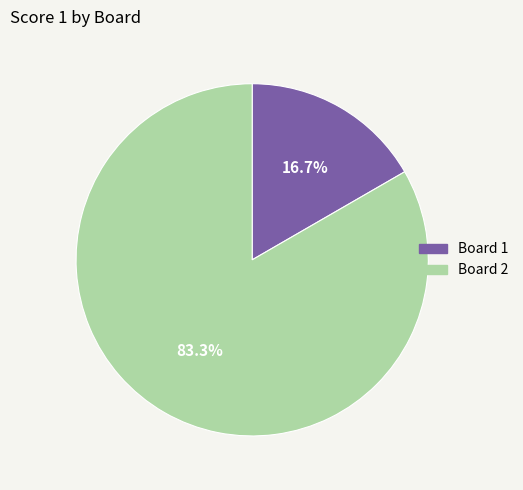

Between Board 1 and Board 2, which is larger?

Board 2